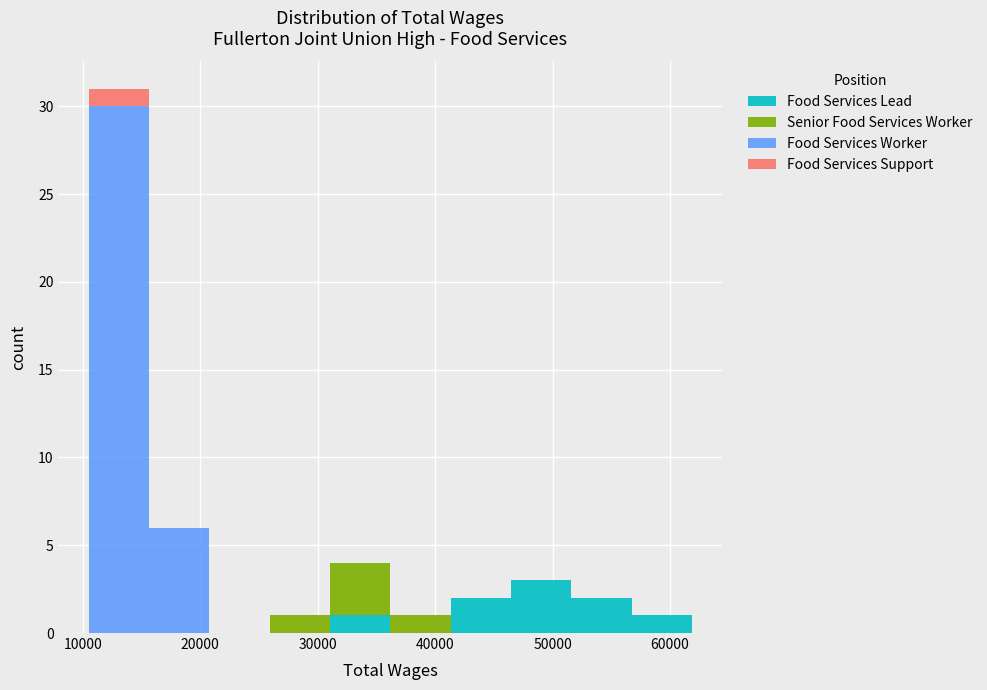

Which range on the x-axis has the tallest stacked bar (by total height)?

11000 to 16000